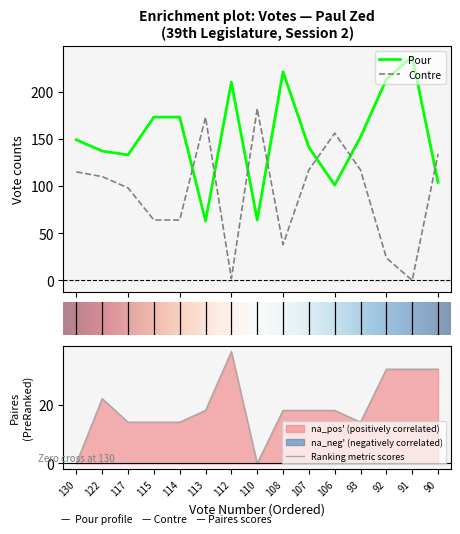

What is the spread (max minus min) of values at 110?

182